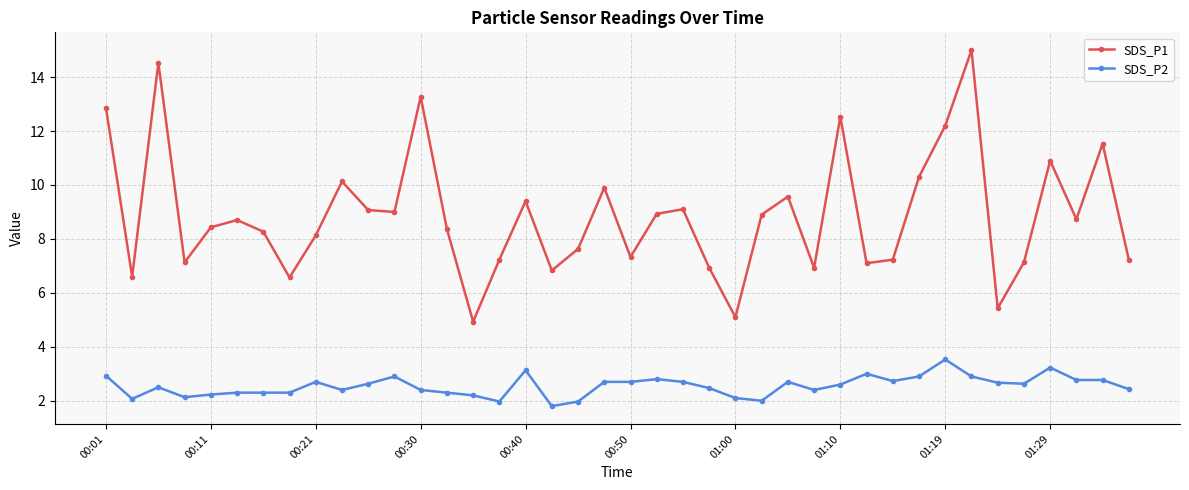

True or false: SDS_P1 has more than 0 interior local peaks.

True